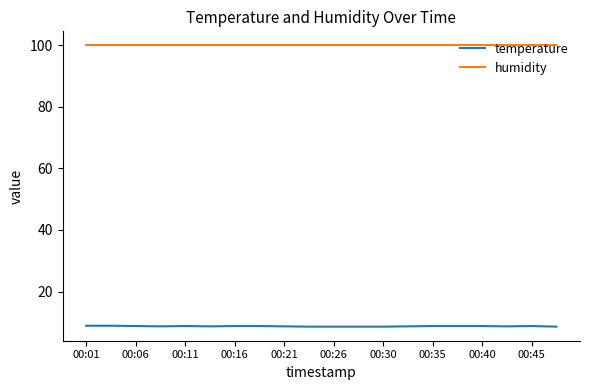

True or false: temperature and humidity cross at least once.

False